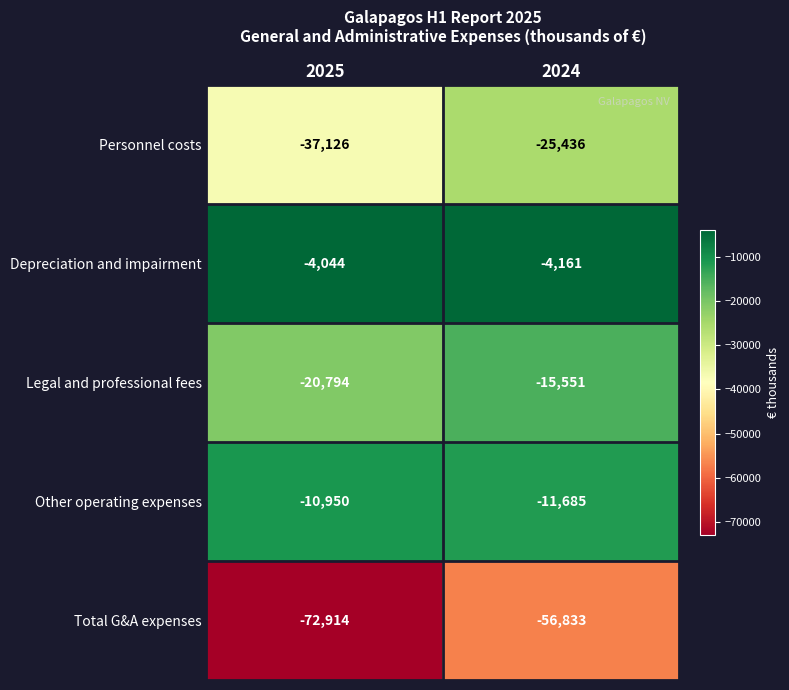

Reading left to right, transcribe all the data shown in this chart.

Personnel costs: 2025=-37126	2024=-25436
Depreciation and impairment: 2025=-4044	2024=-4161
Legal and professional fees: 2025=-20794	2024=-15551
Other operating expenses: 2025=-10950	2024=-11685
Total G&A expenses: 2025=-72914	2024=-56833